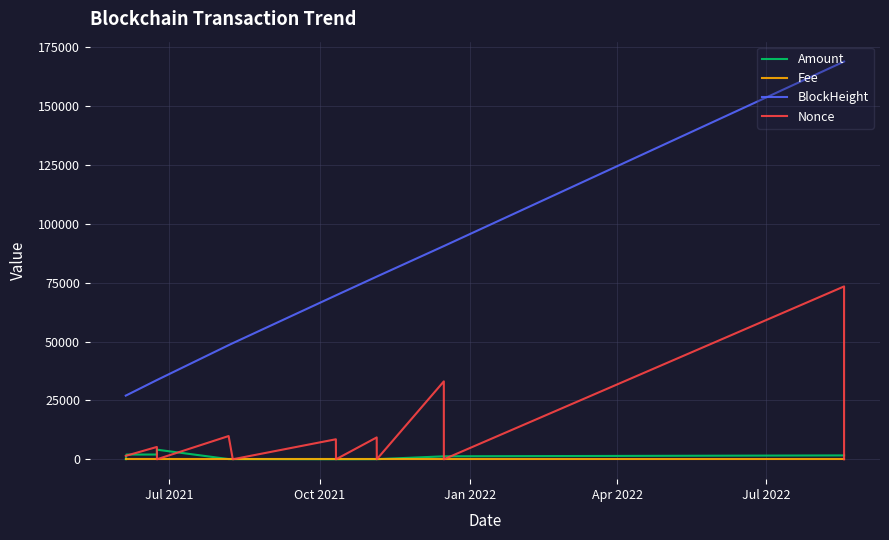

How many lines are shown in the chart?

4